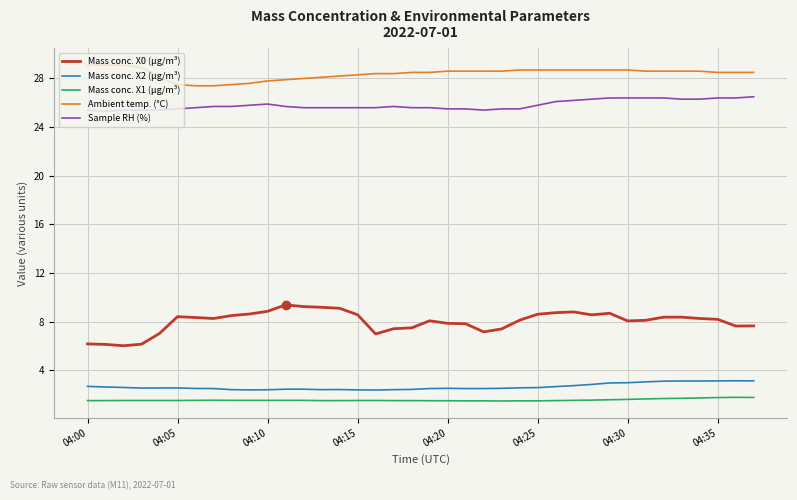

True or false: Mass conc. X2 (μg/m³) and Ambient temp. (°C) intersect in this chart.

False